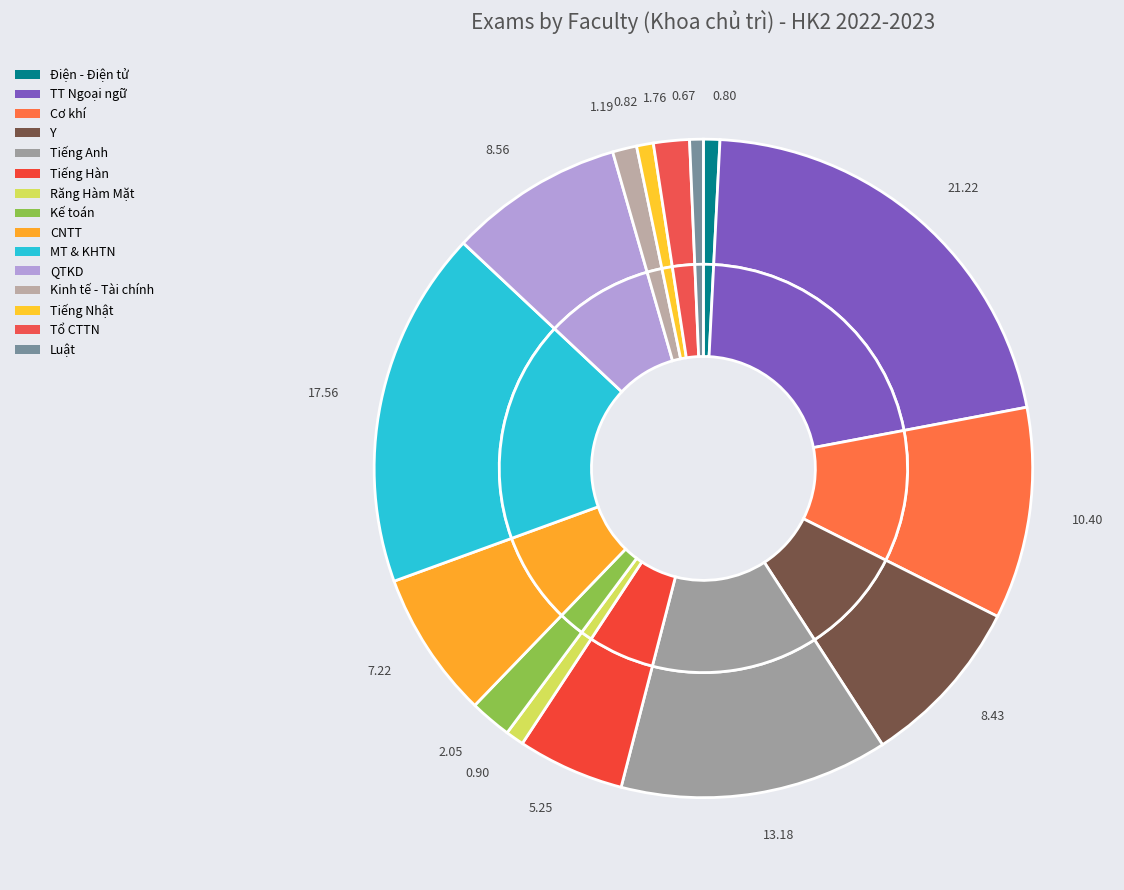

To the nearest percent, what is the combined percentage of MT & KHTN and Tiếng Anh?

31%